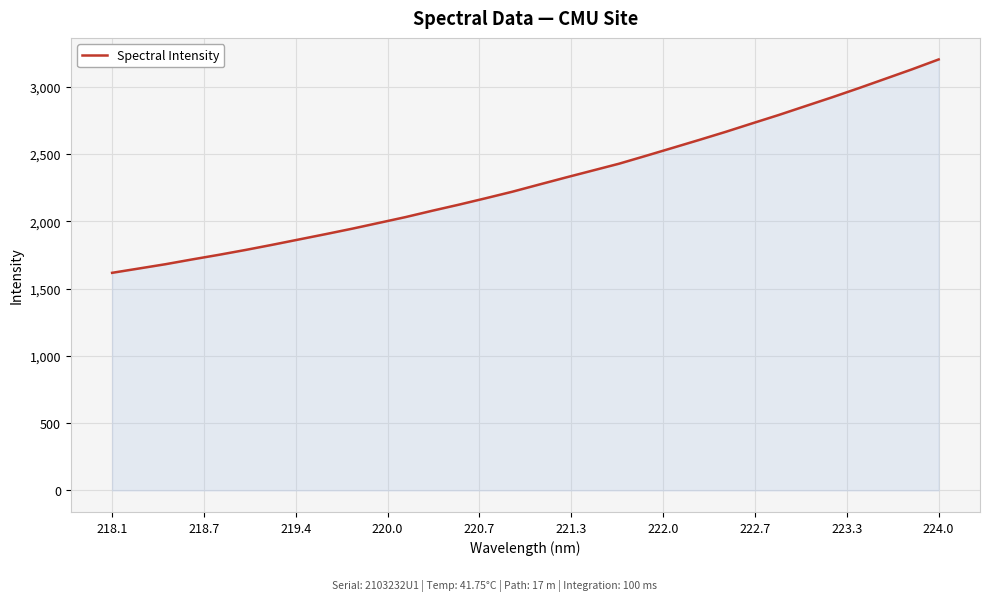

What is the difference between the maximum and minimum values?

1585.5